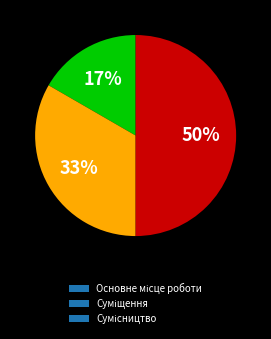

Count the number of slices in the pie.

3